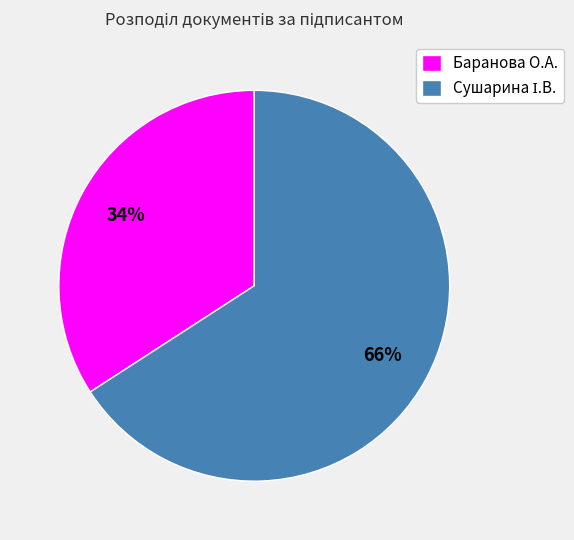

Is Баранова О.А. the majority of the pie?

No